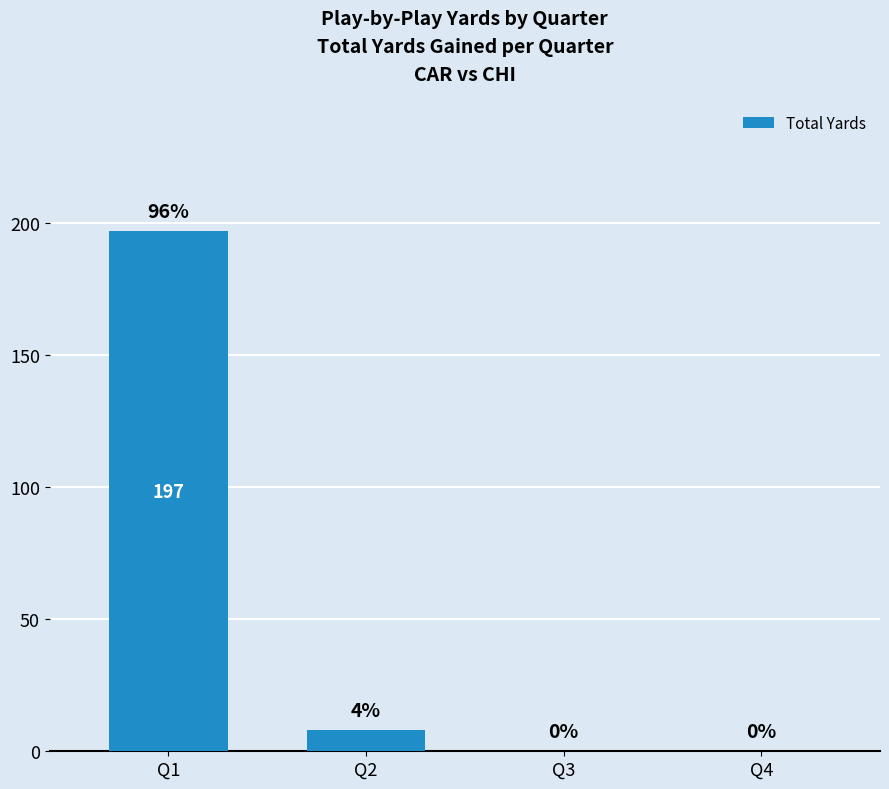

Reading left to right, list all the values displayed in this chart.

197	8	0	0